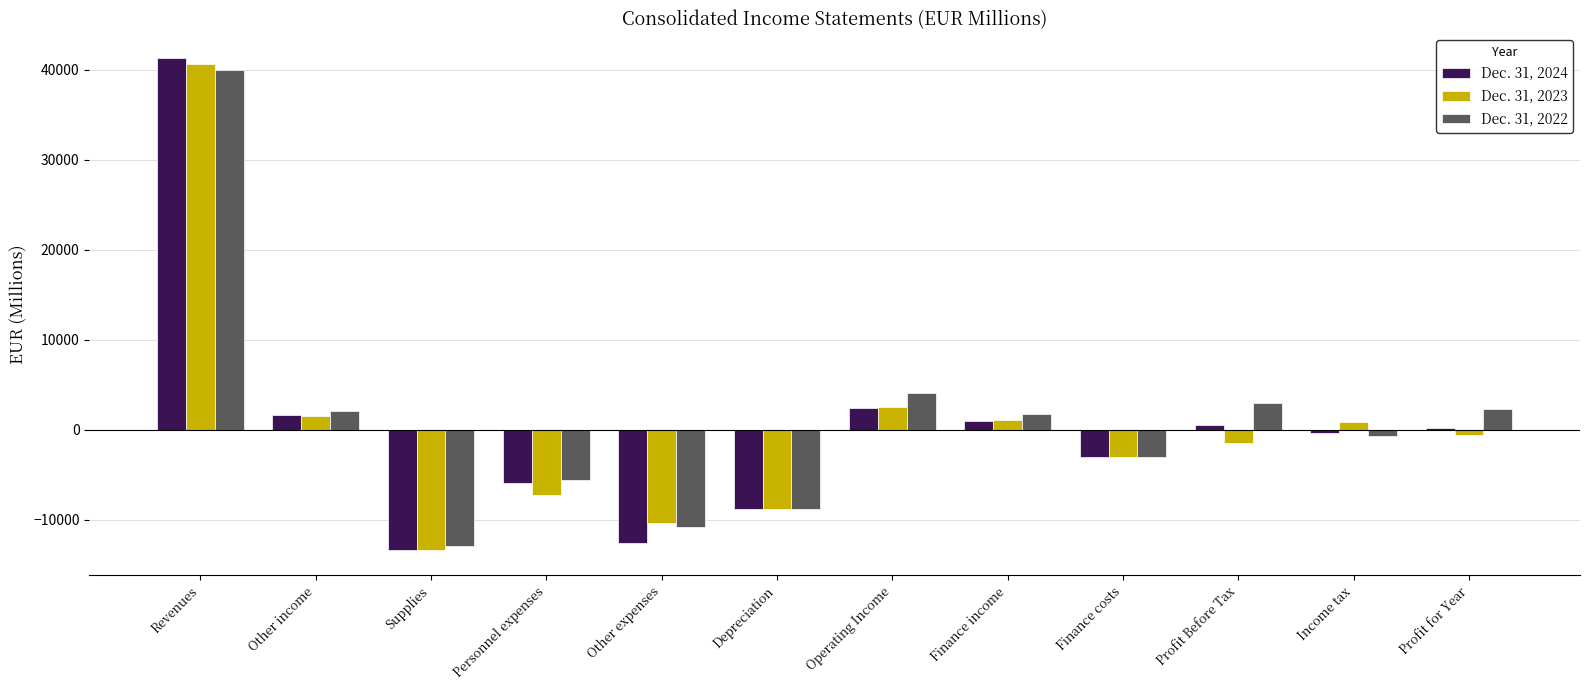

What is the value of the Dec. 31, 2024 bar at the 11th from the left?

-348